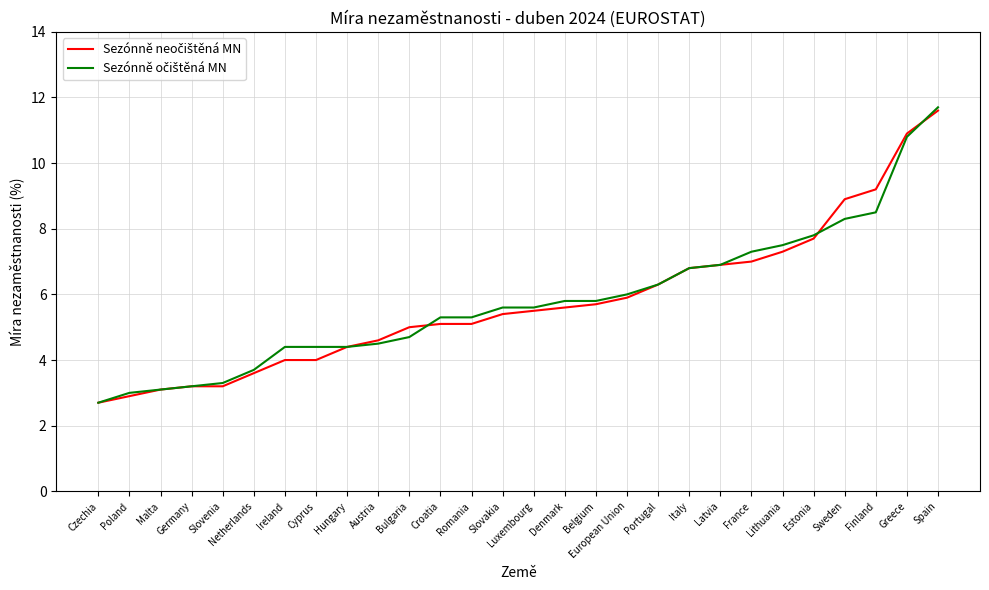

What position from the left is Malta?

3